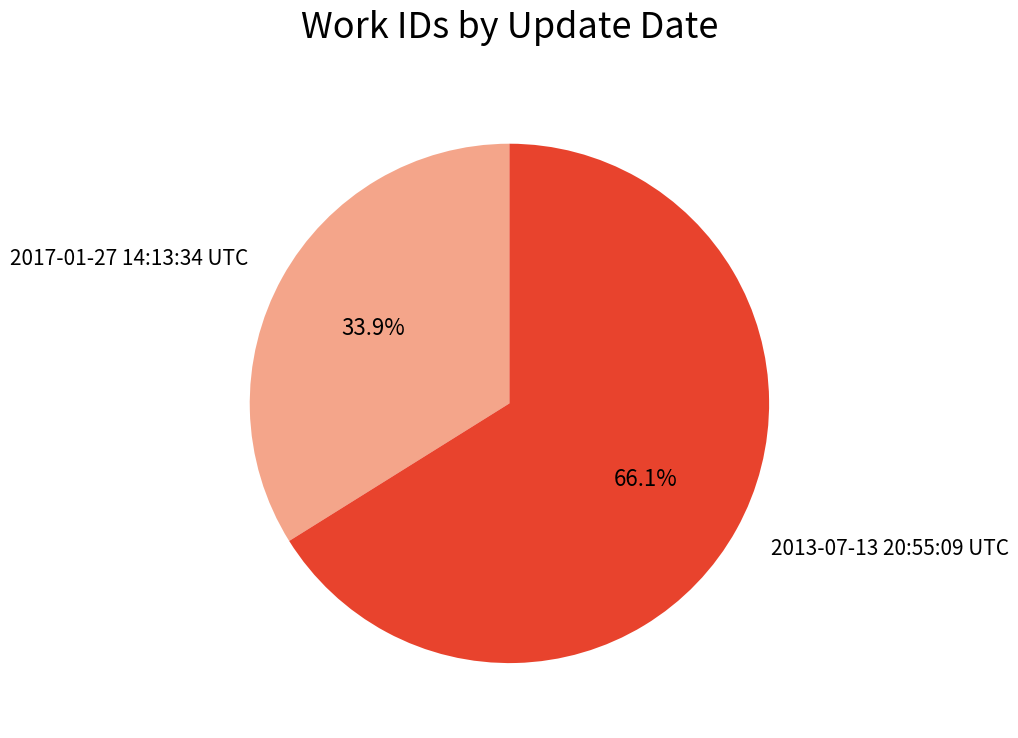

Is it true that 2017-01-27 14:13:34 UTC is 34% of the pie?

True